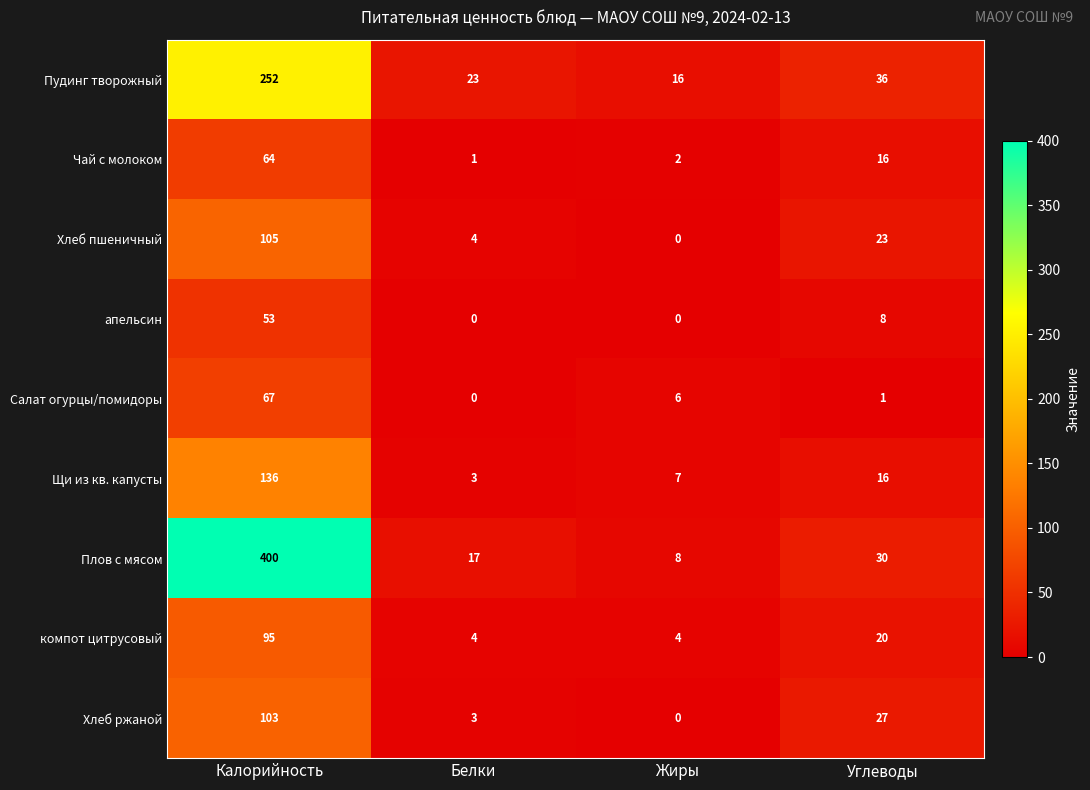

What is the highest value of the Щи из кв. капусты series?

136